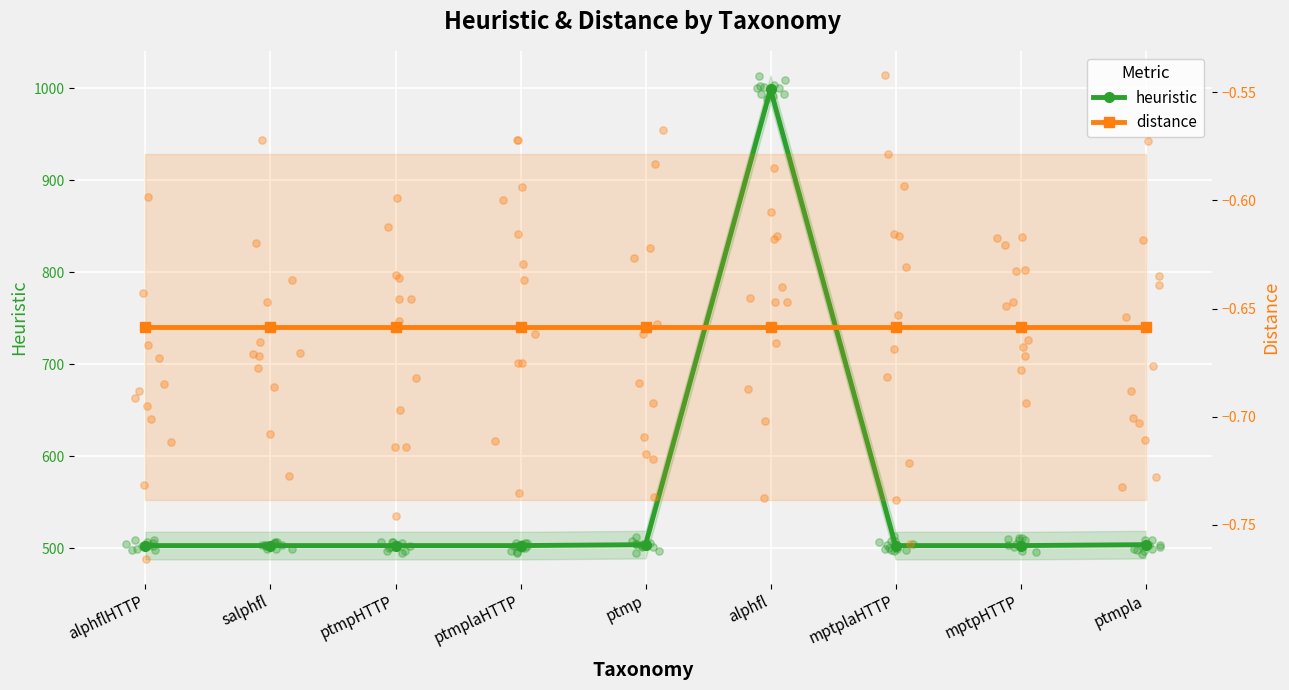

What are all the series names shown in the legend?

heuristic, distance